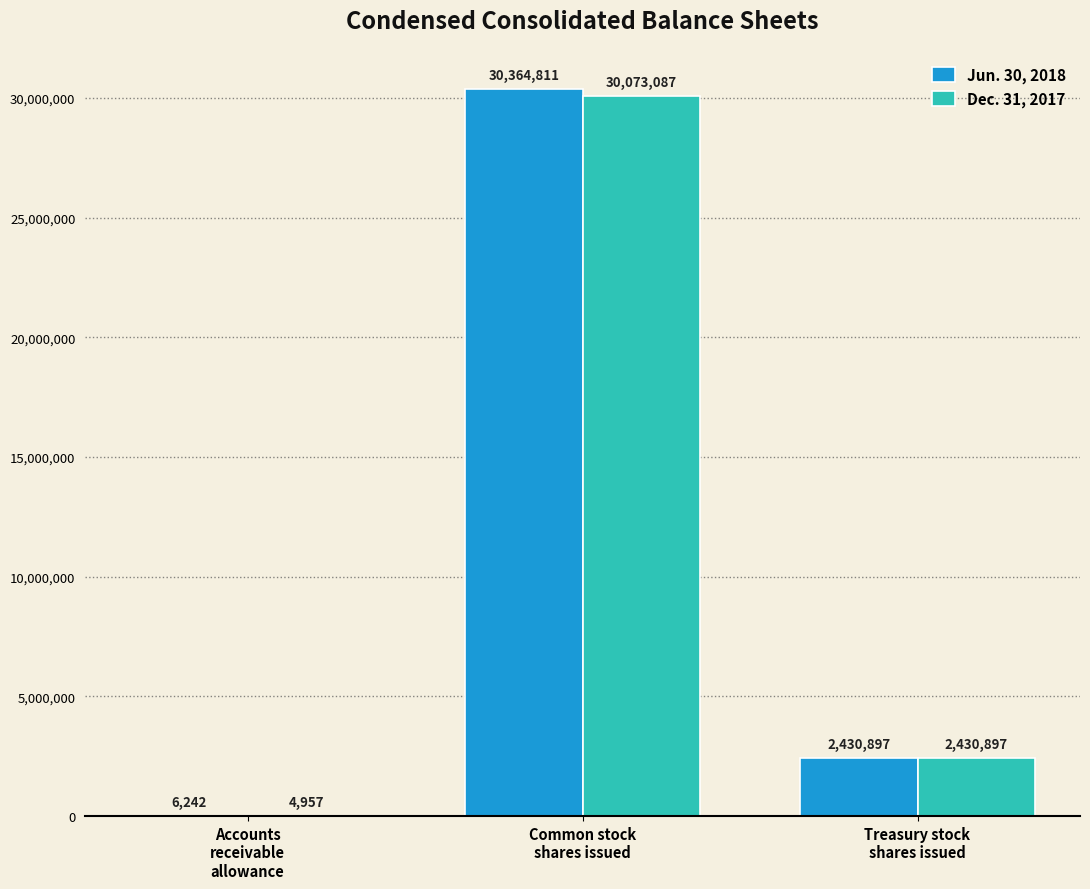

The Jun. 30, 2018 series shows 9754341 at Common stock
shares issued. True or false?

False